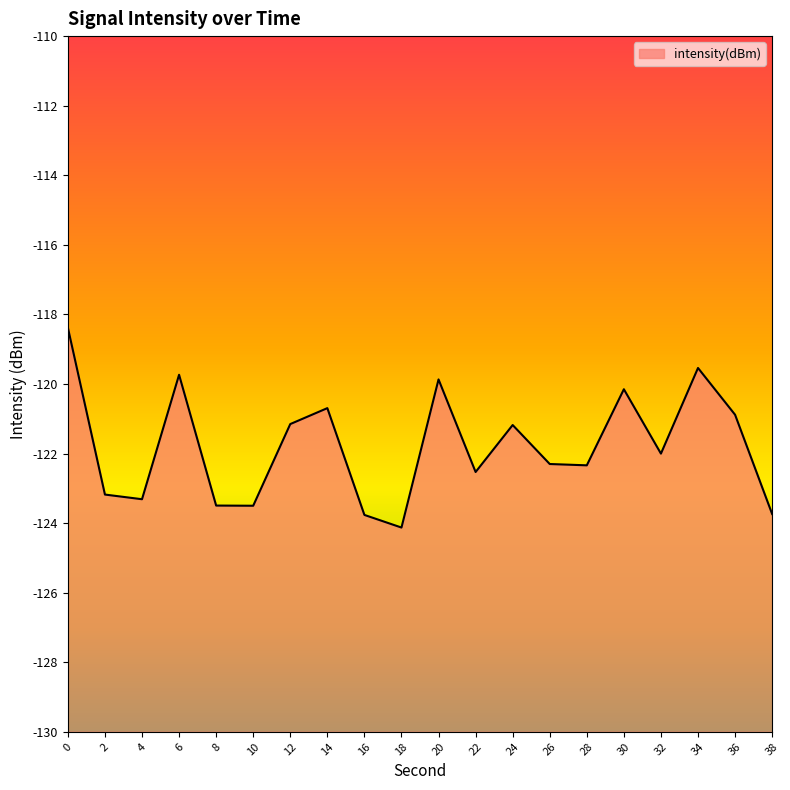

Is it true that the value at 36 is -79.3?

False